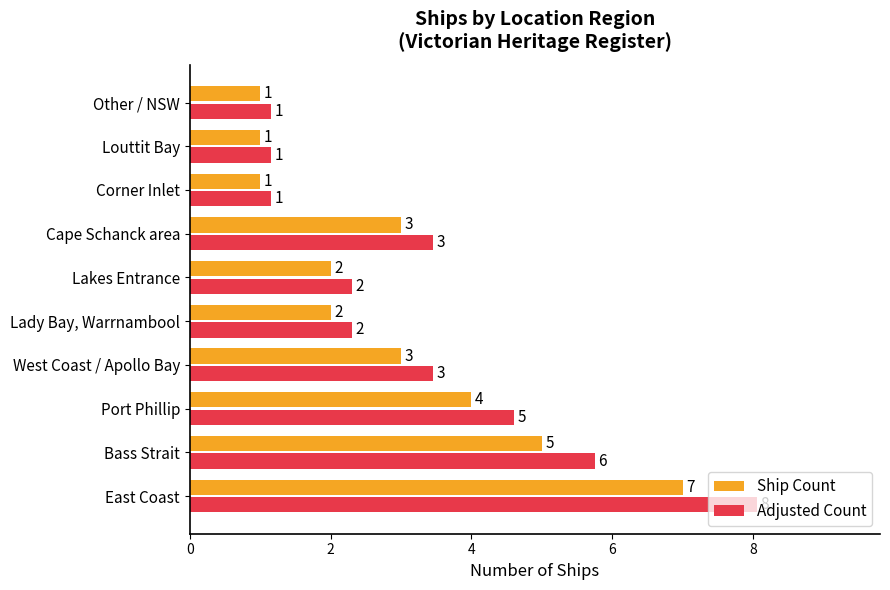

What is the smallest value displayed?

1.0